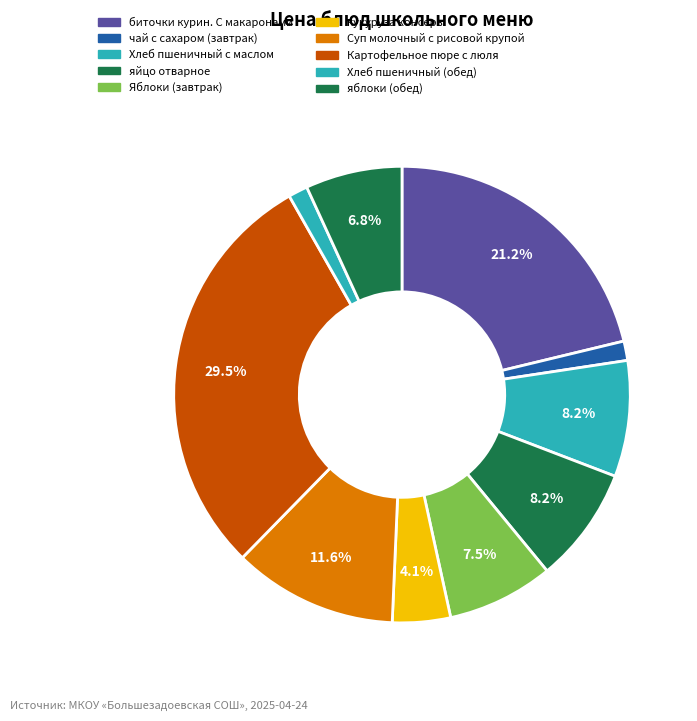

To the nearest percent, what is the combined percentage of яйцо отварное and Хлеб пшеничный с маслом?

16%